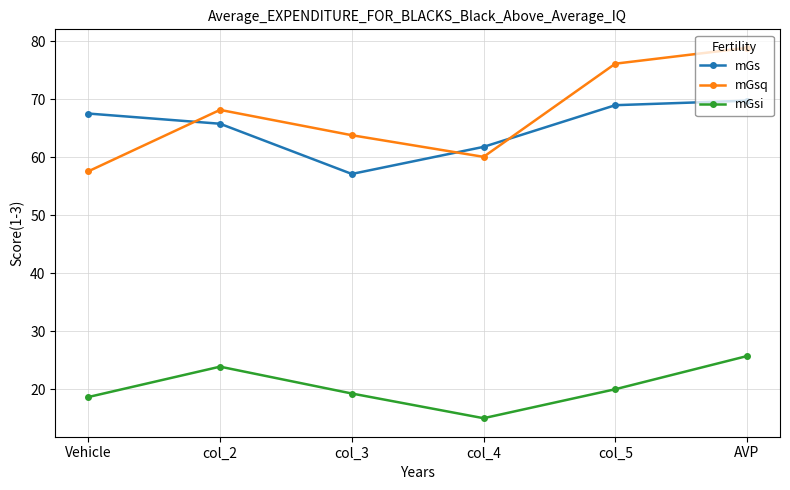

At col_4, list the series in order from smallest to largest.

mGsi, mGsq, mGs